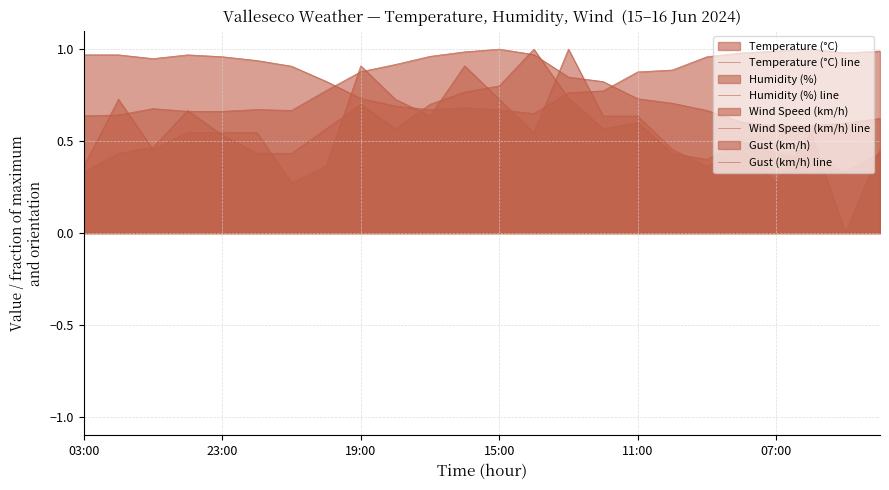

How many distinct data groups are displayed?

4